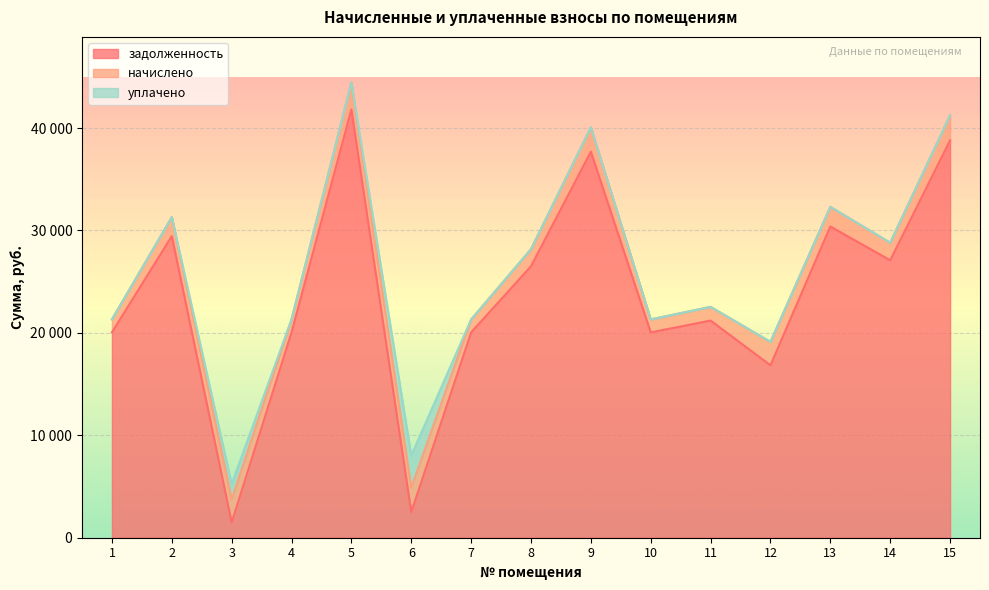

Reading left to right, transcribe all the data shown in this chart.

задолженность: 1=20048.3	2=29448.0	3=1485.9	4=20048.3	5=41816.2	6=2493.4	7=20048.3	8=26503.2	9=37693.4	10=20048.3	11=21202.6	12=16837.3	13=30390.2	14=27092.2	15=38794.8
начислено: 1=1266.3	2=1860.0	3=2254.3	4=1266.3	5=2641.2	6=2380.8	7=1266.3	8=1674.0	9=2380.8	10=1266.3	11=1339.2	12=2280.4	13=1919.5	14=1711.2	15=2450.3
уплачено: 1=0.0	2=0.0	3=1500.0	4=0.0	5=0.0	6=3150.0	7=0.0	8=0.0	9=0.0	10=0.0	11=0.0	12=0.0	13=0.0	14=0.0	15=0.0